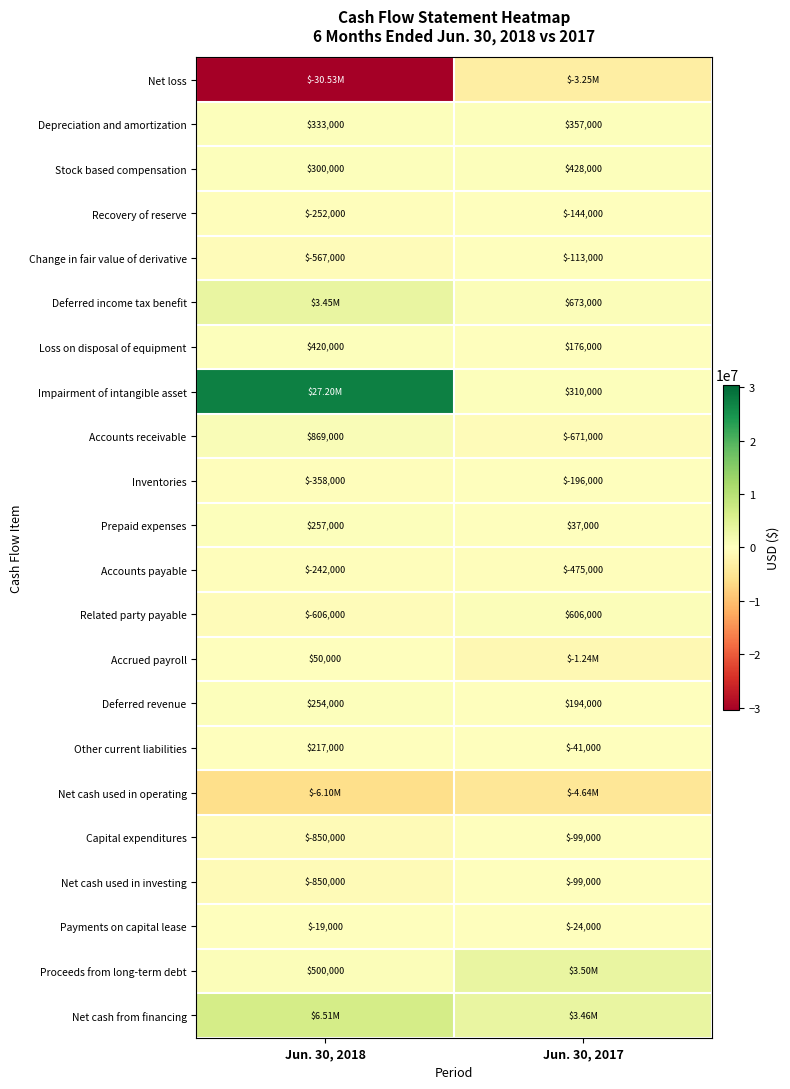

Count the Capital expenditures values in the range -850000 to -99000.

2